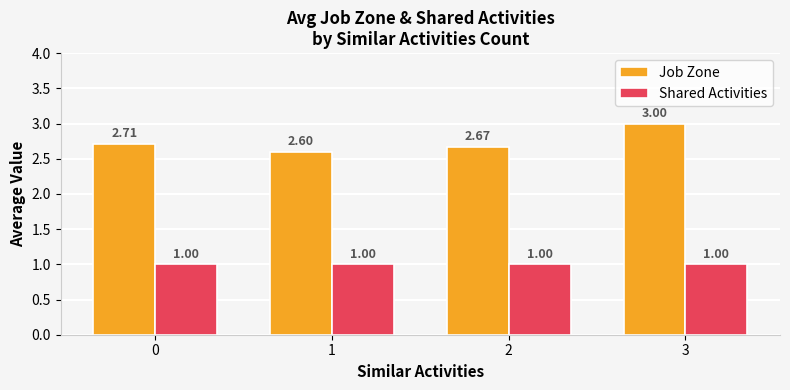

What is the spread (max minus min) of values at 3?

2.0